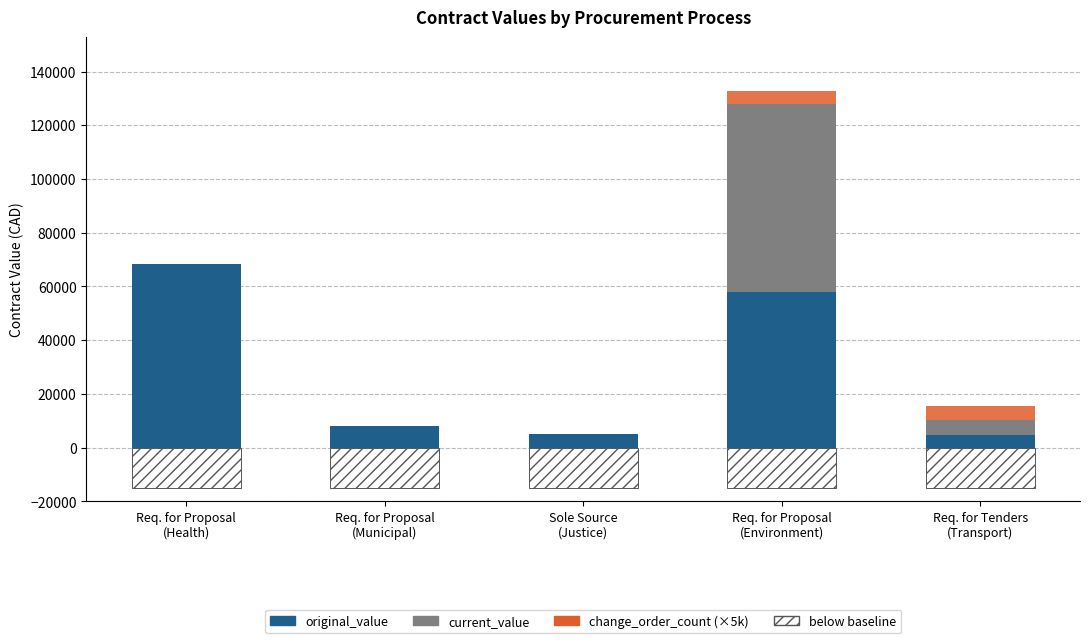

Reading left to right, list all the values displayed in this chart.

original_value: 68450	8200	5000	57985	4720
current_value: 0	0	0	69850	5664
change_order_count: 0	0	0	5000	5000